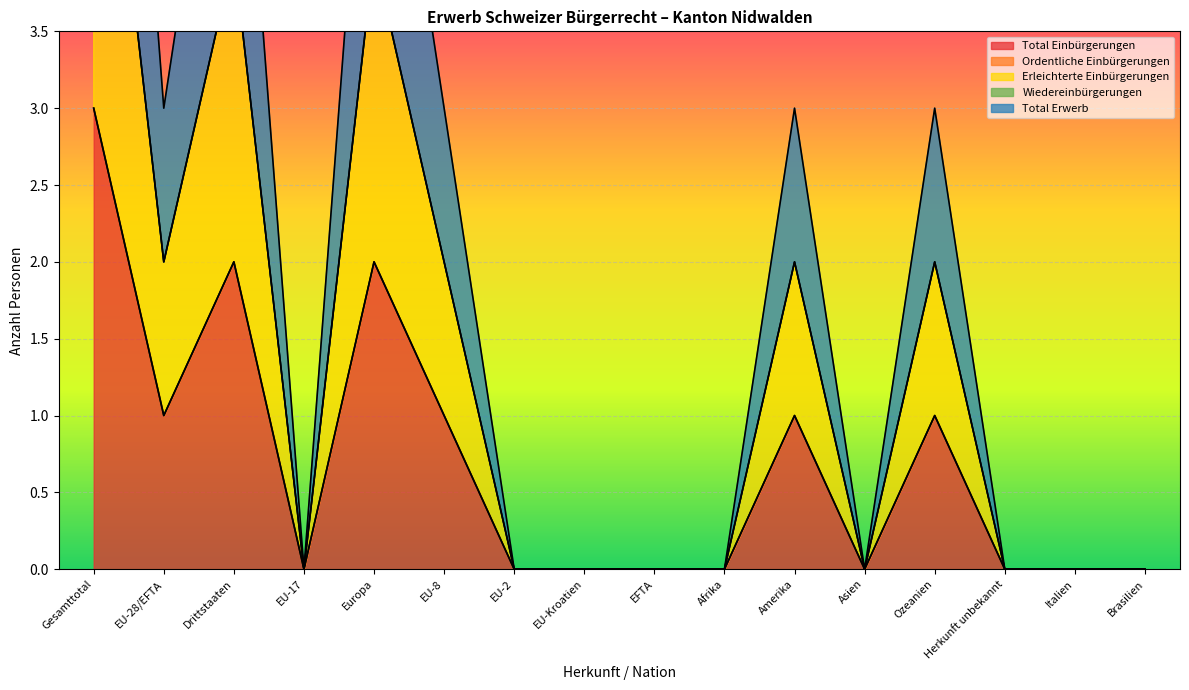

What position from the right is EFTA?

8